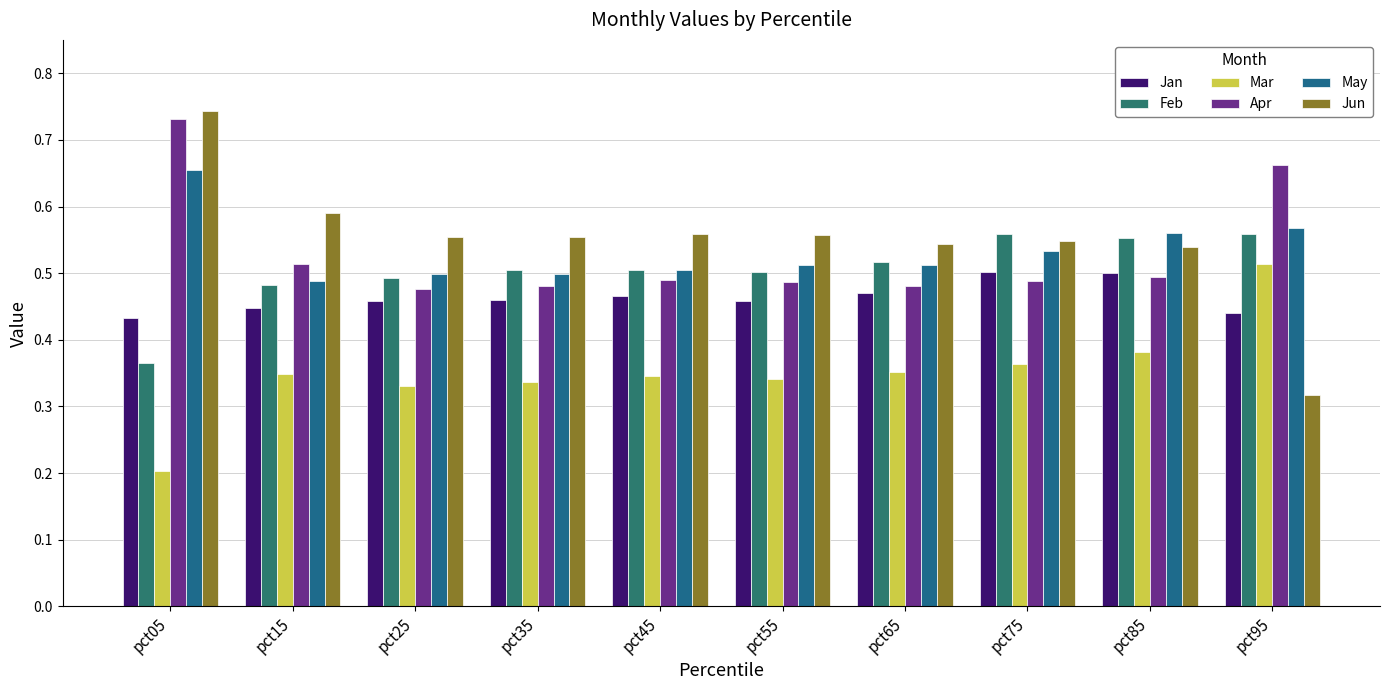

What is the difference between the highest and lowest values at pct15?

0.2